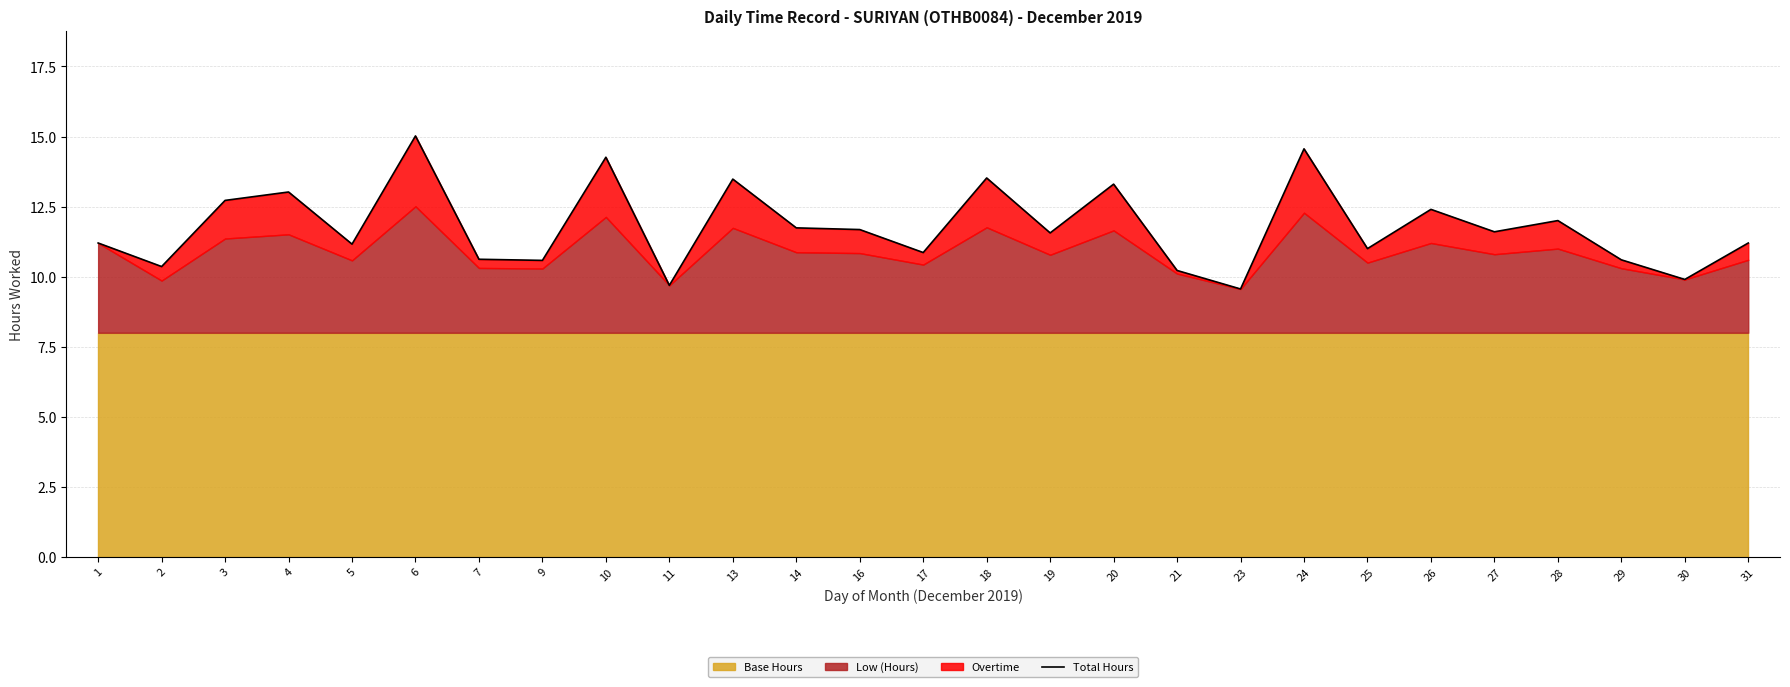

How many lines are shown in the chart?

1